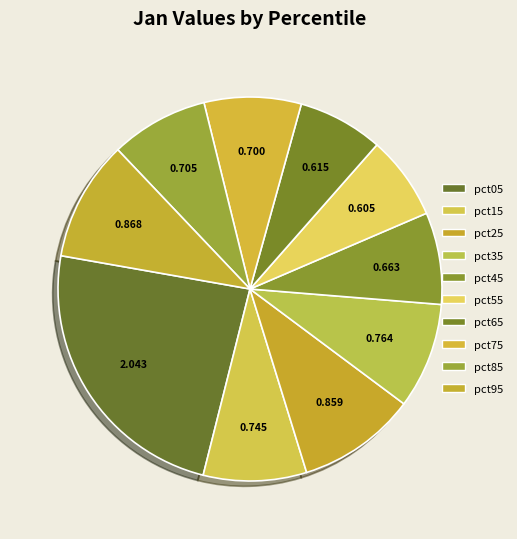

Which slice is the smallest?

pct55